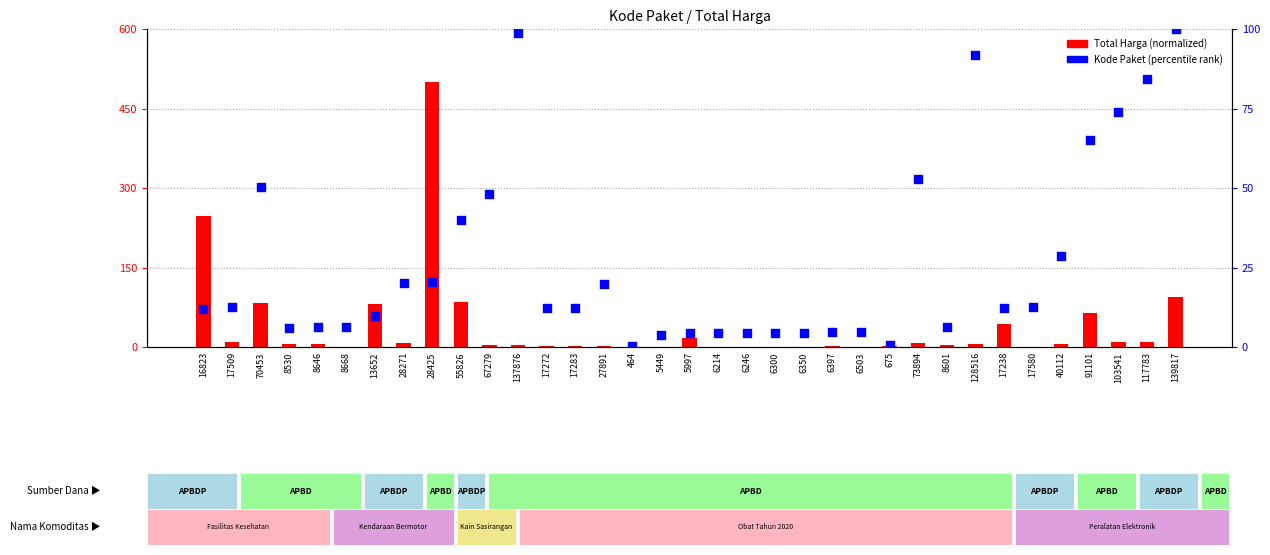

At which category is the sum across all series the highest?

28425